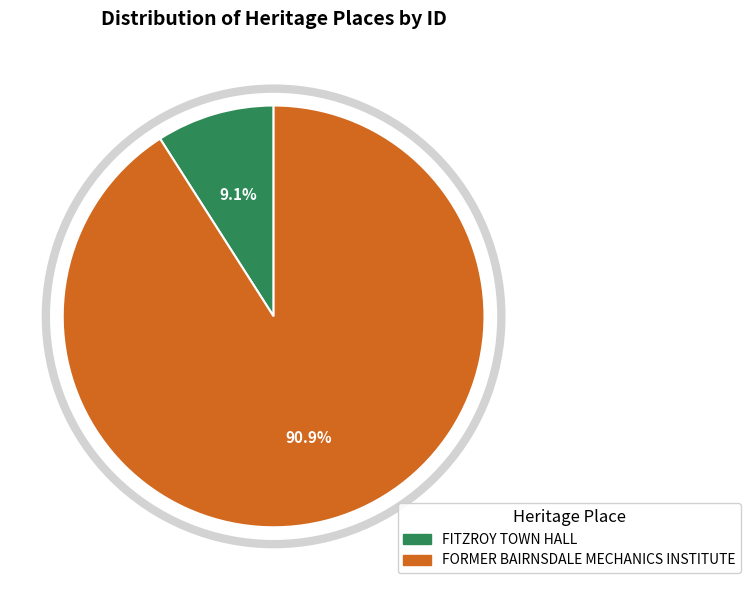

How many segments does this pie chart have?

2